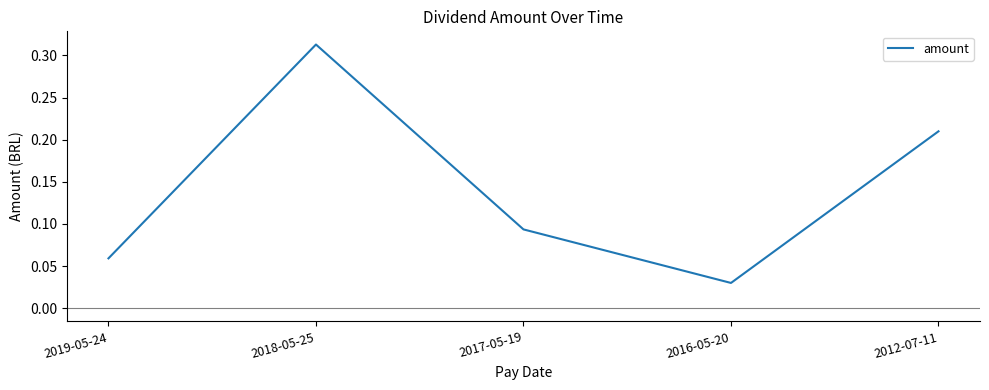

At which category does the data reach its first local valley?

2016-05-20